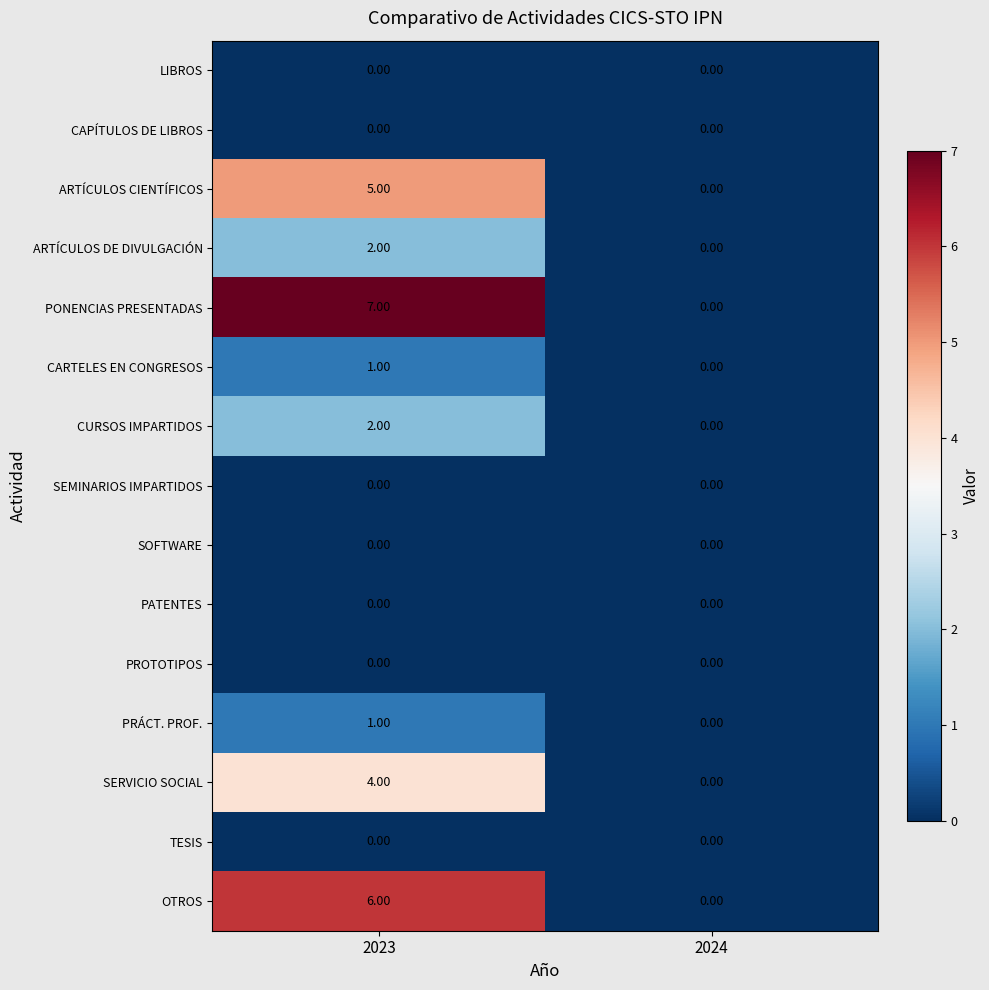

What is the difference between the maximum and minimum values in the OTROS series?

6